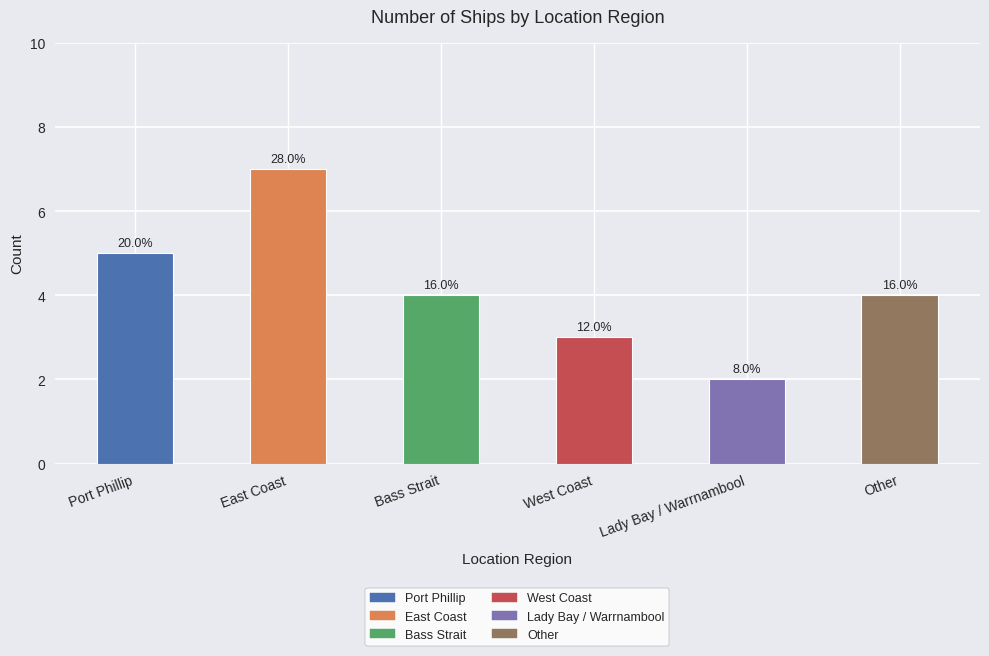

Does the chart contain any negative values?

No